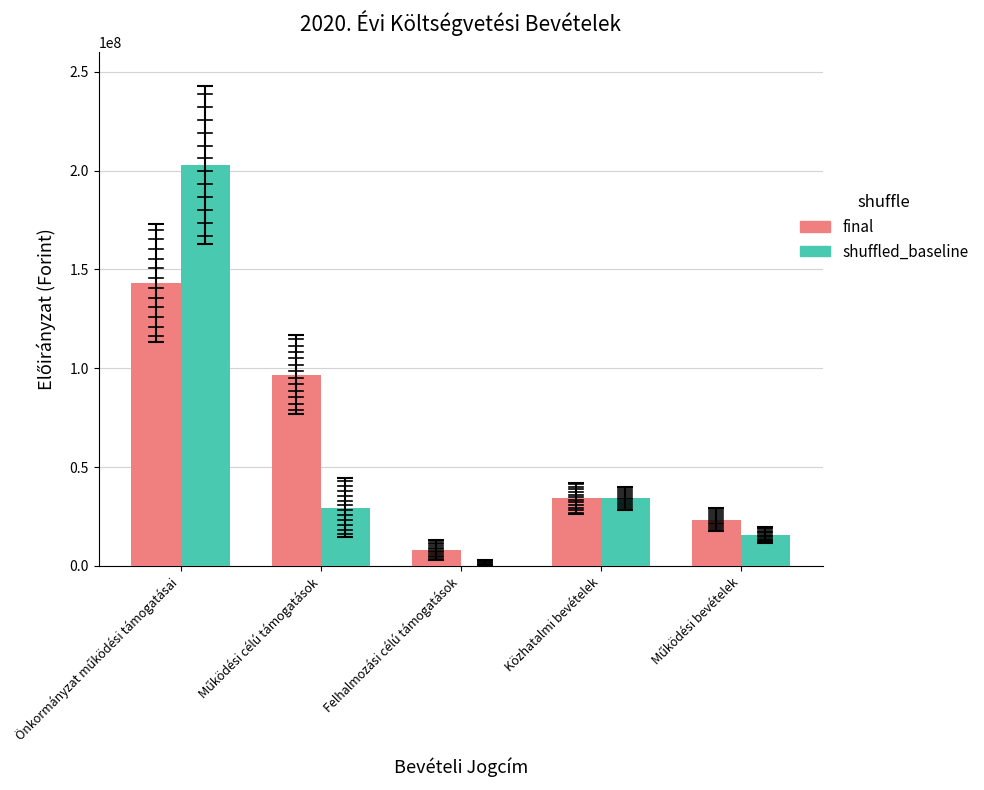

The shuffled_baseline series shows 0 at Felhalmozási célú támogatások. True or false?

True